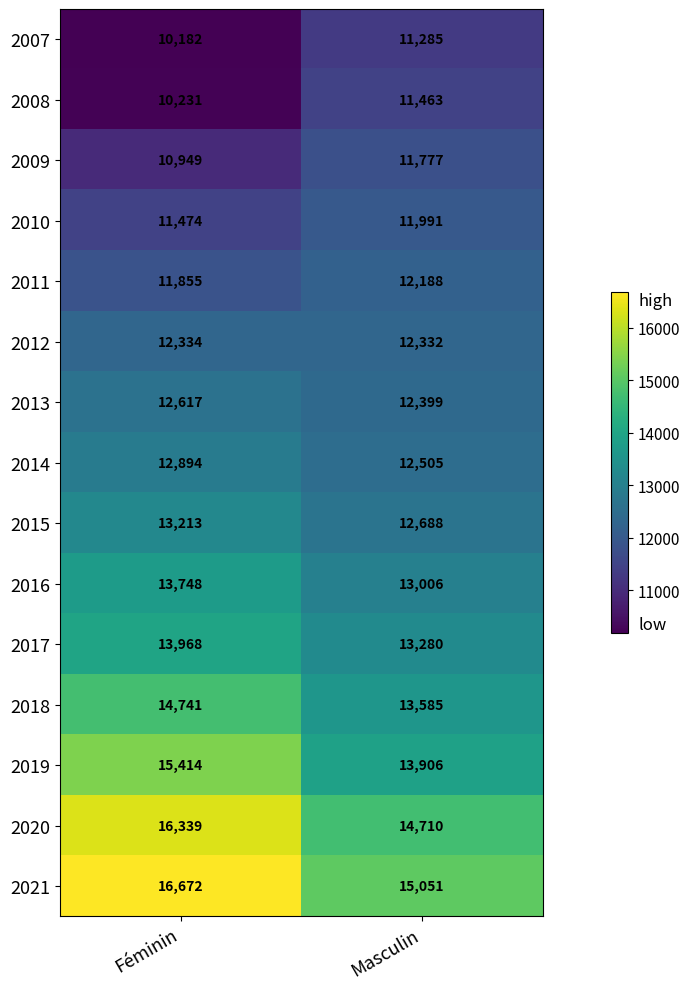

What is the approximate value of 2016 at Féminin, to the nearest 50?

13750